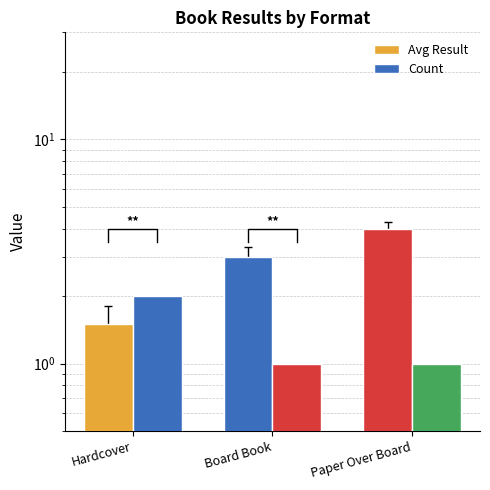

Rank the series by their maximum value, from lowest to highest.

Count, Avg Result